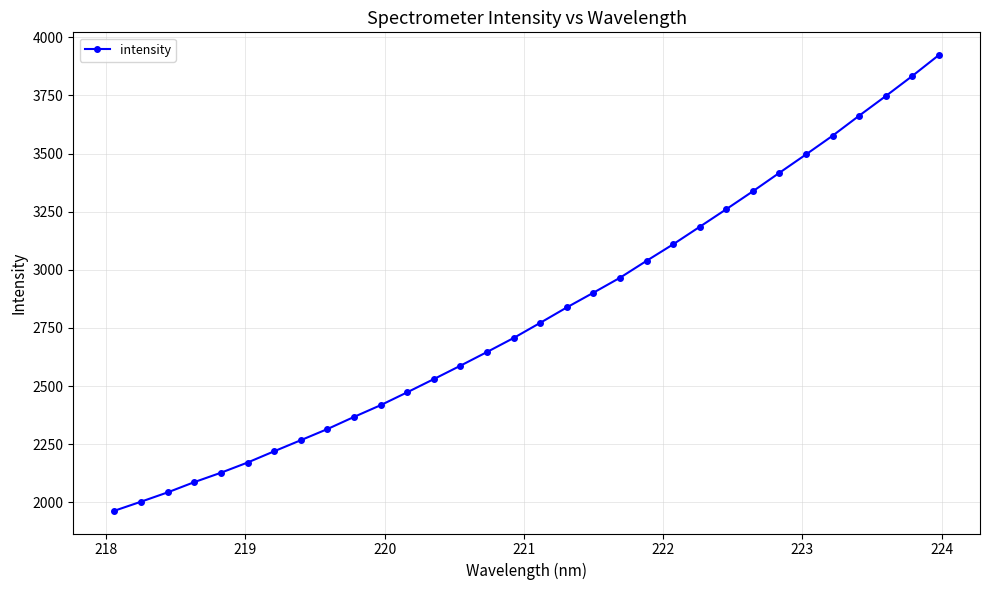

What is the average value?

2812.1